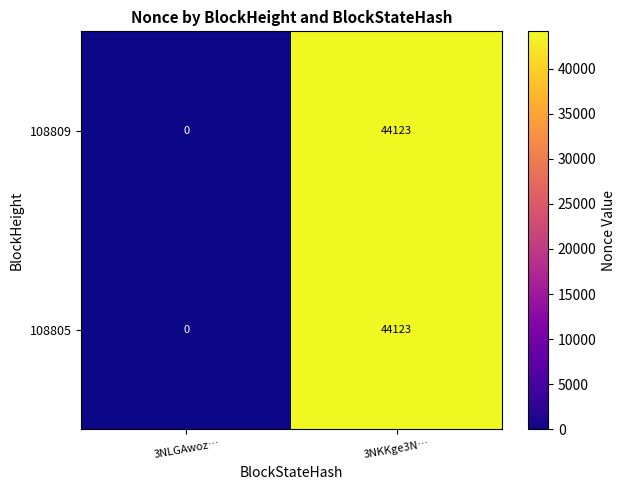

What is the maximum value shown in the chart?

44123